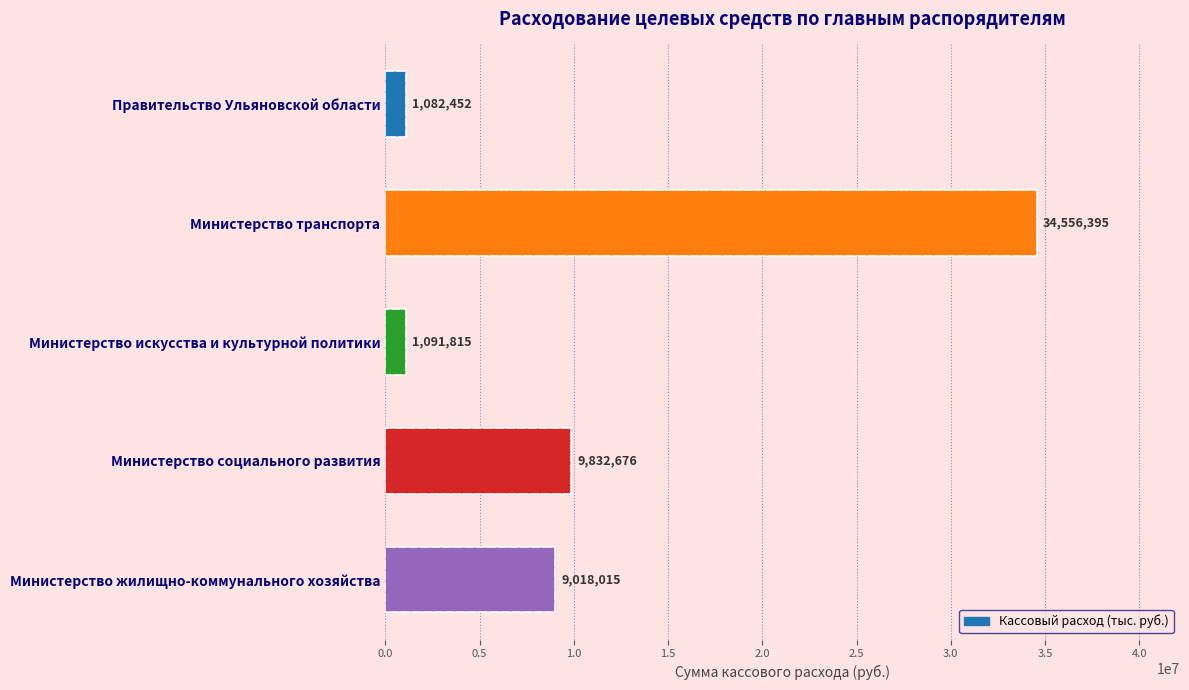

Is it true that the value at 0.5 is 21438950.0?

False